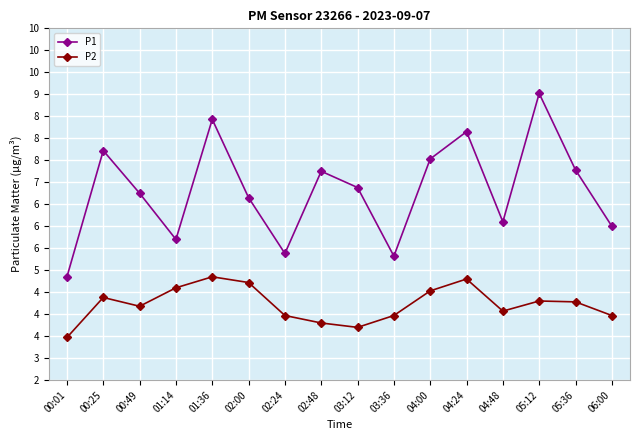

What are all the series names shown in the legend?

P1, P2